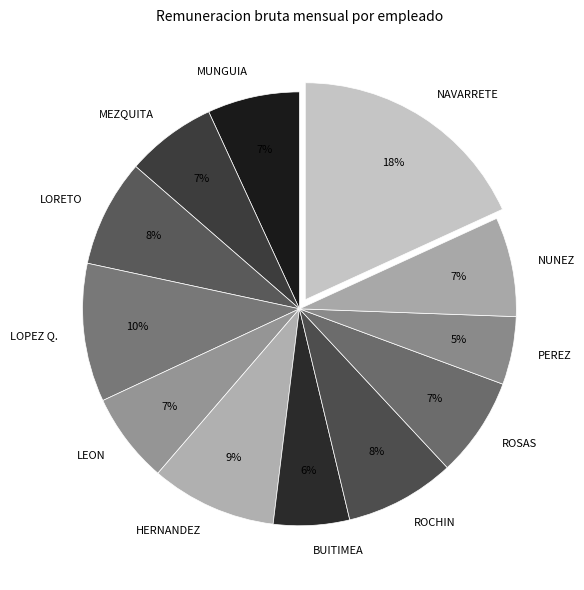

Count the number of slices in the pie.

12